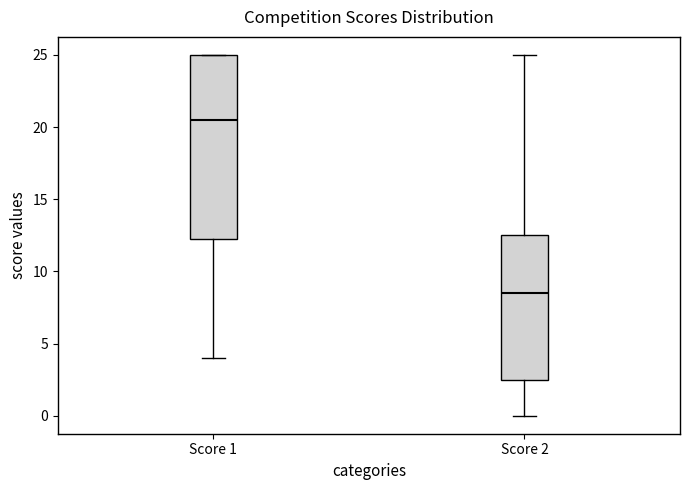

Reading left to right, read every box against the y-axis: the position of its median line, the range the box covers, and the ends of its whiskers. The values are not printed on the chart, so give them approximately, as read against the axis.

Score 1: median 20.5, box 12.5 to 25.0, whiskers 4.0 to 25.0
Score 2: median 8.5, box 2.5 to 12.5, whiskers 0.0 to 25.0